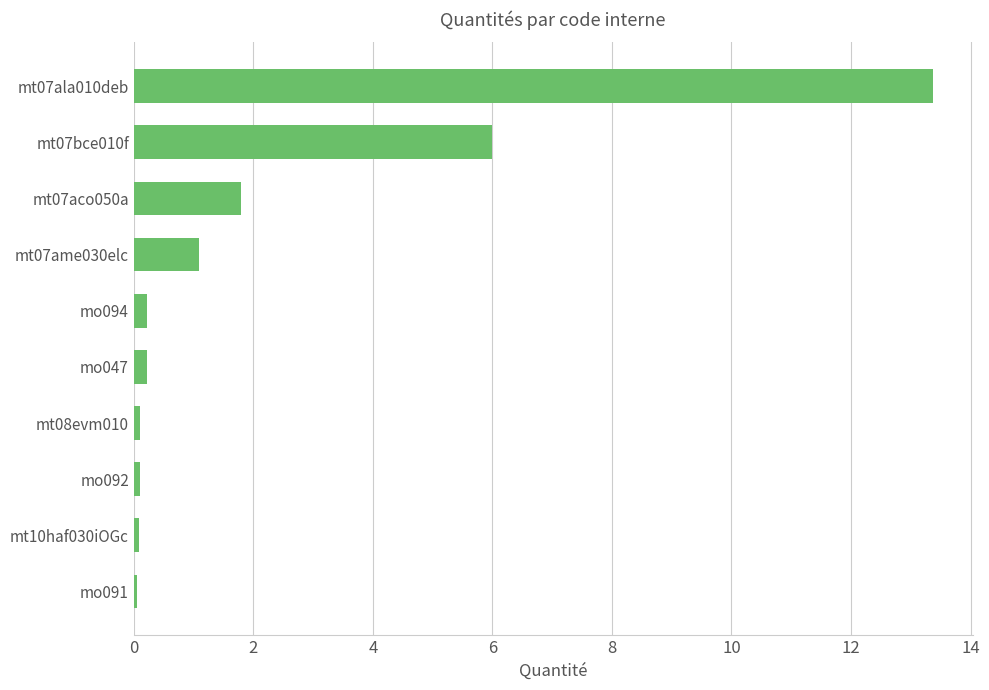

Does the chart contain stacked bars?

No